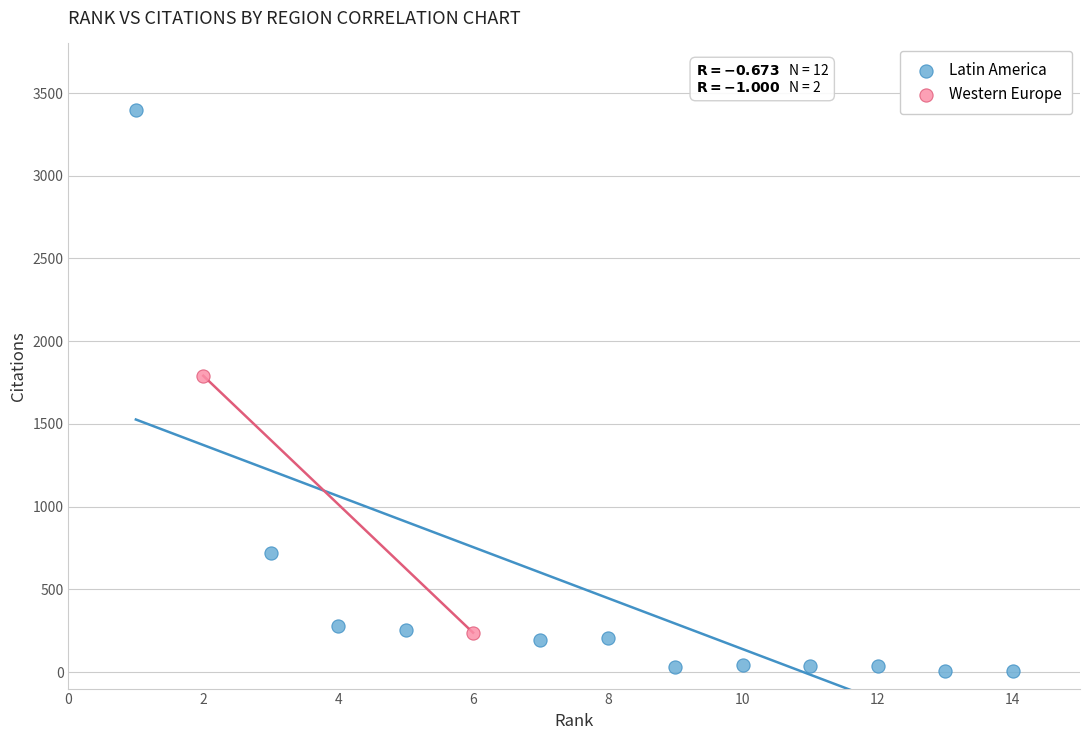

What are all the series names shown in the legend?

Latin America, Western Europe